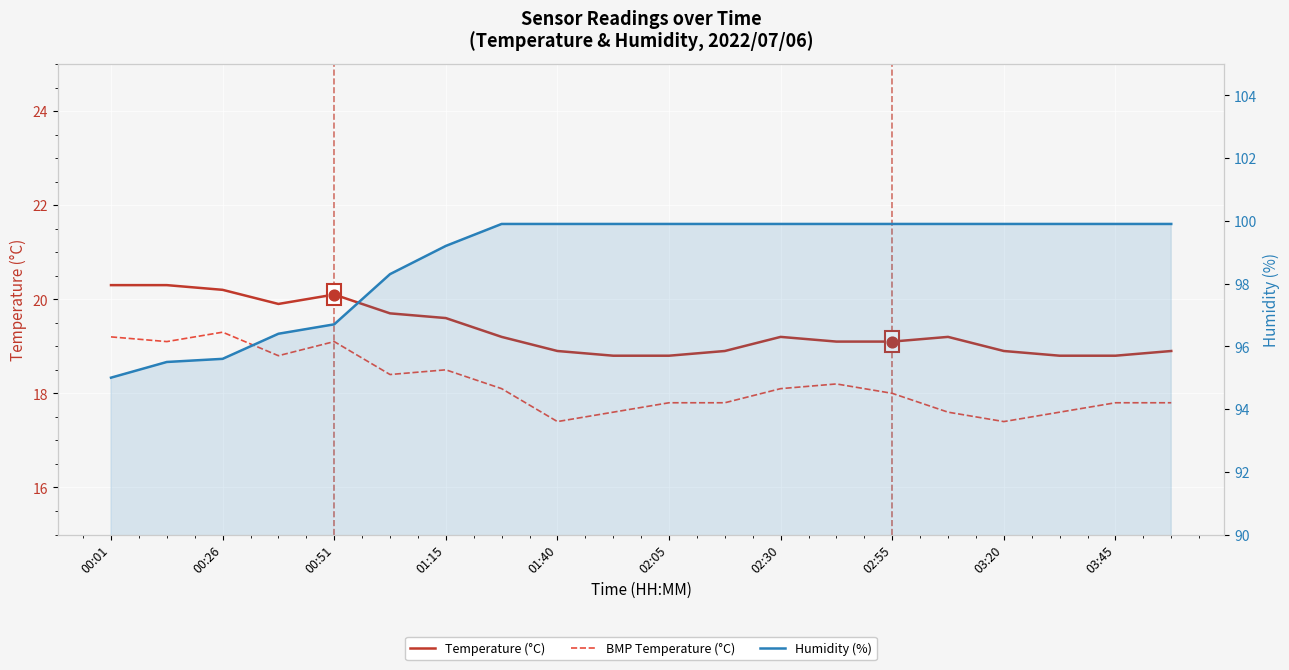

Is the value of Temperature (°C) at 00:26 greater than the value of BMP Temperature (°C) at 18?

Yes